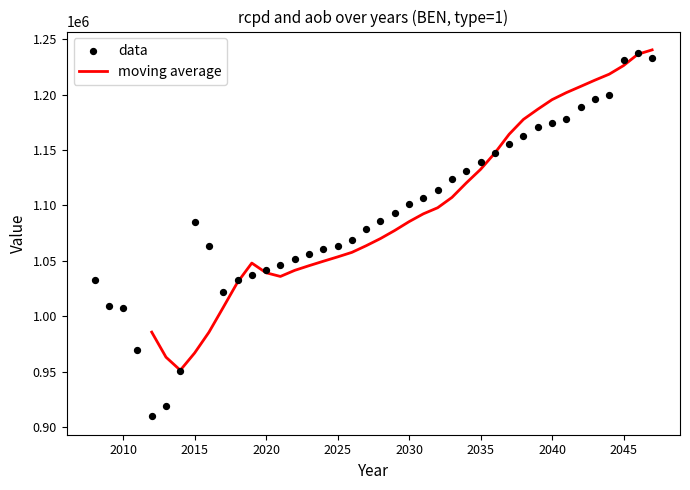

Which has a higher value, 2012 or 2011?

2011